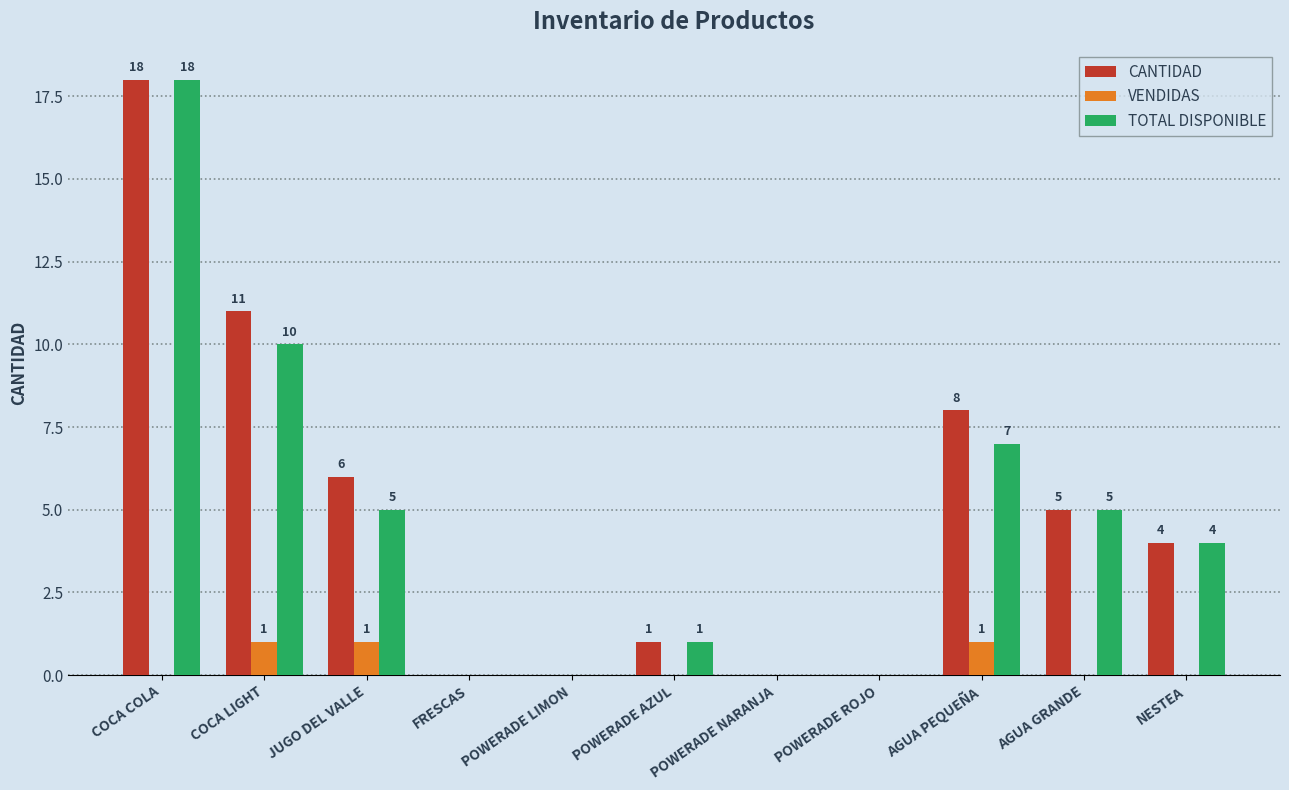

At which category is the sum across all series the highest?

COCA COLA